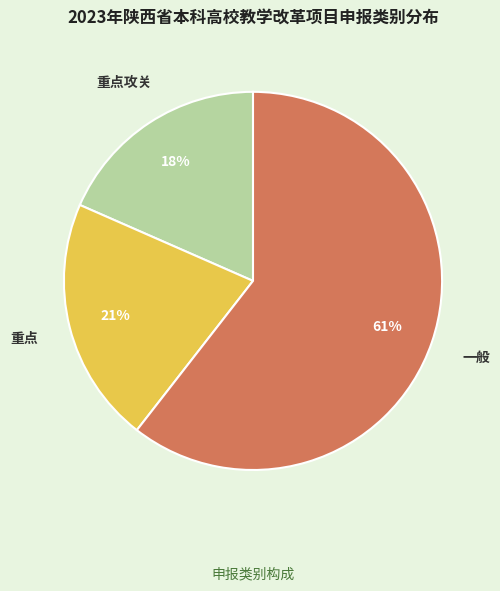

To the nearest percent, what percentage of the pie is 一般?

61%